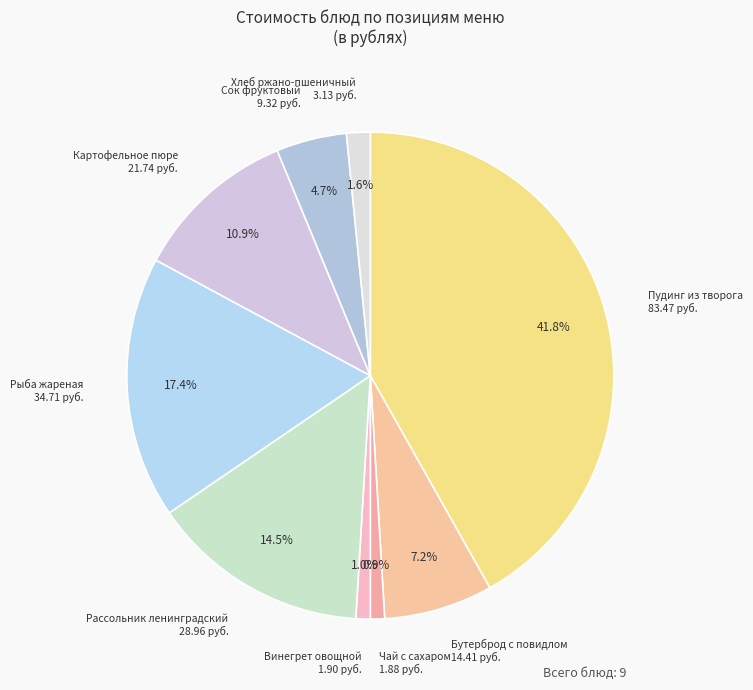

To the nearest percent, what is the combined percentage of Хлеб ржано-пшеничный and Пудинг из творога?

43%